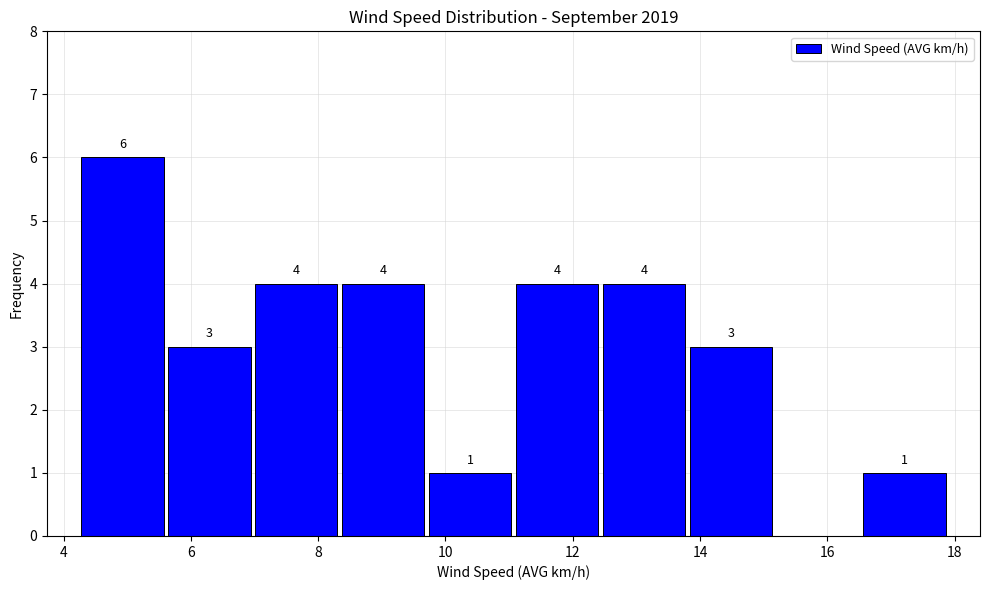

Over which range of the x-axis is the bar tallest?

4.2 to 5.6